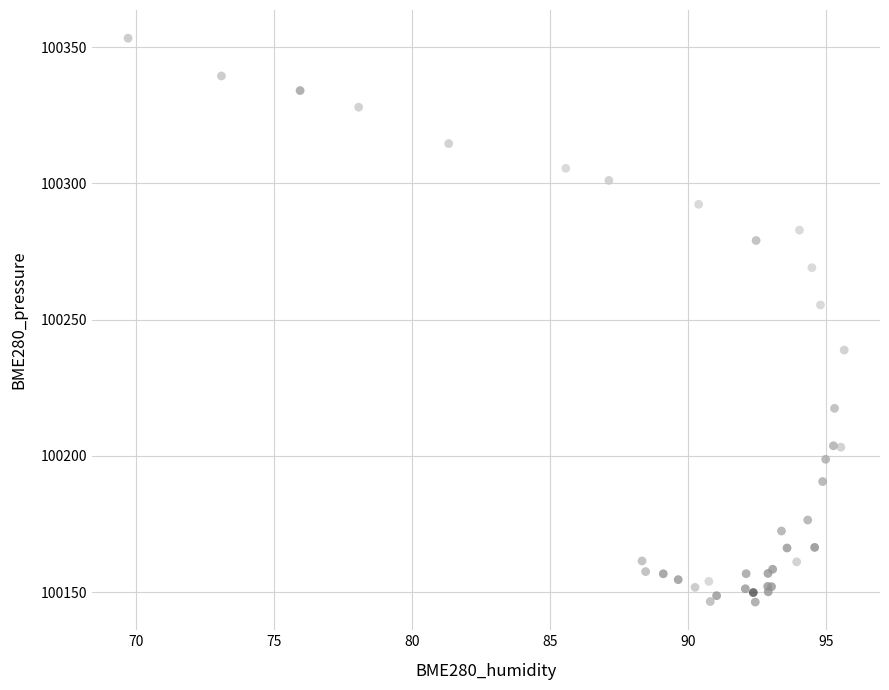

What Y value in the scatter plot is closest to 100249?

100255.4